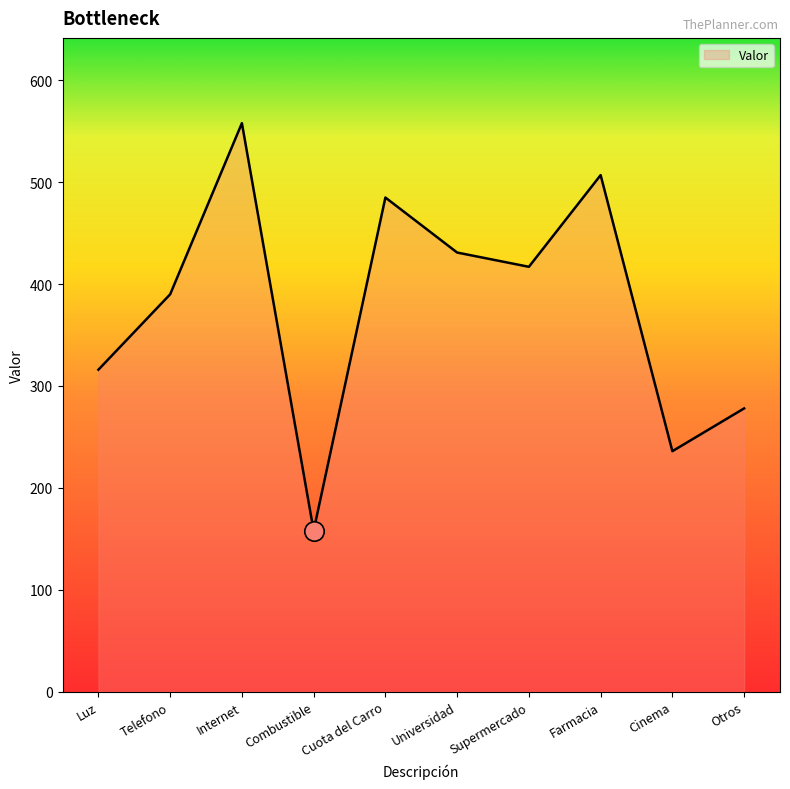

What is the sum of all values?

3776